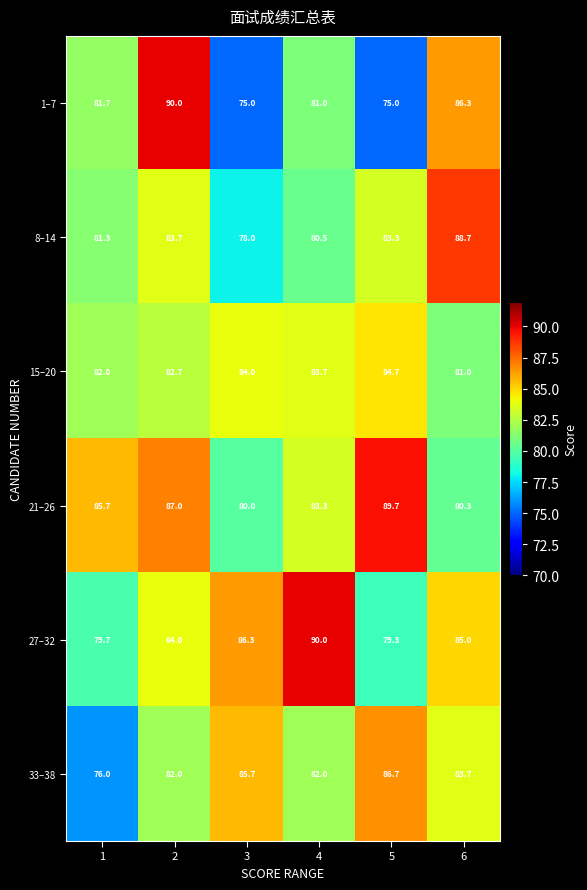

Which category has the highest value in the 33–38 series?

5